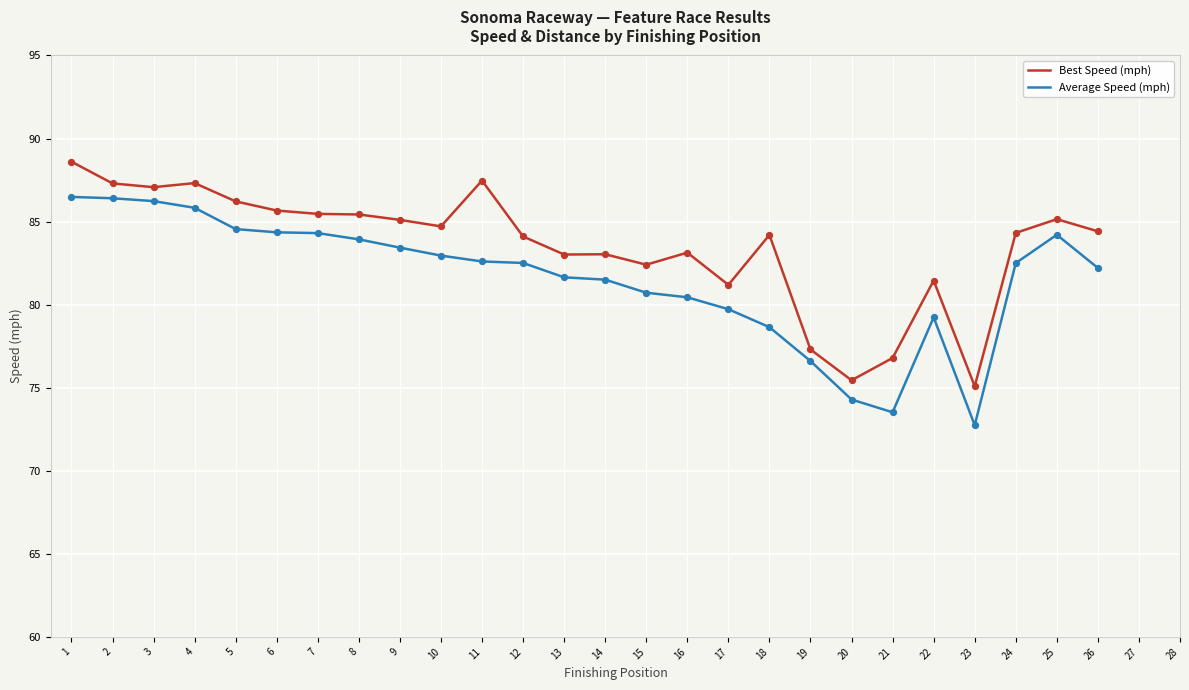

What is the total value across all series at 17?

160.9